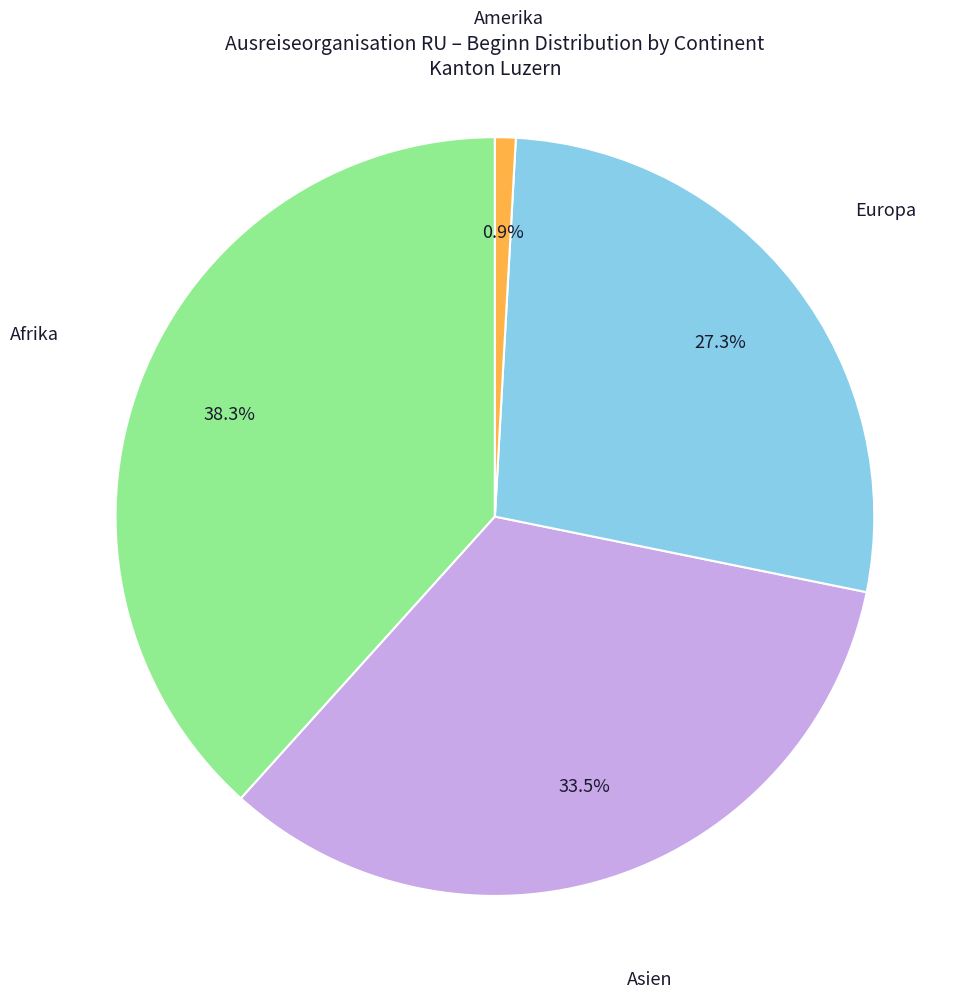

Which slice is the largest?

Afrika